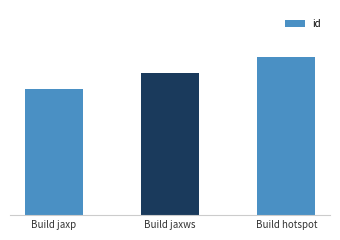

What is the label of the 1st bar from the right?

Build hotspot